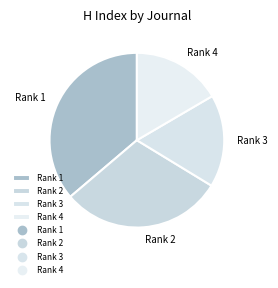

Is it true that Rank 1 is 45% of the pie?

False